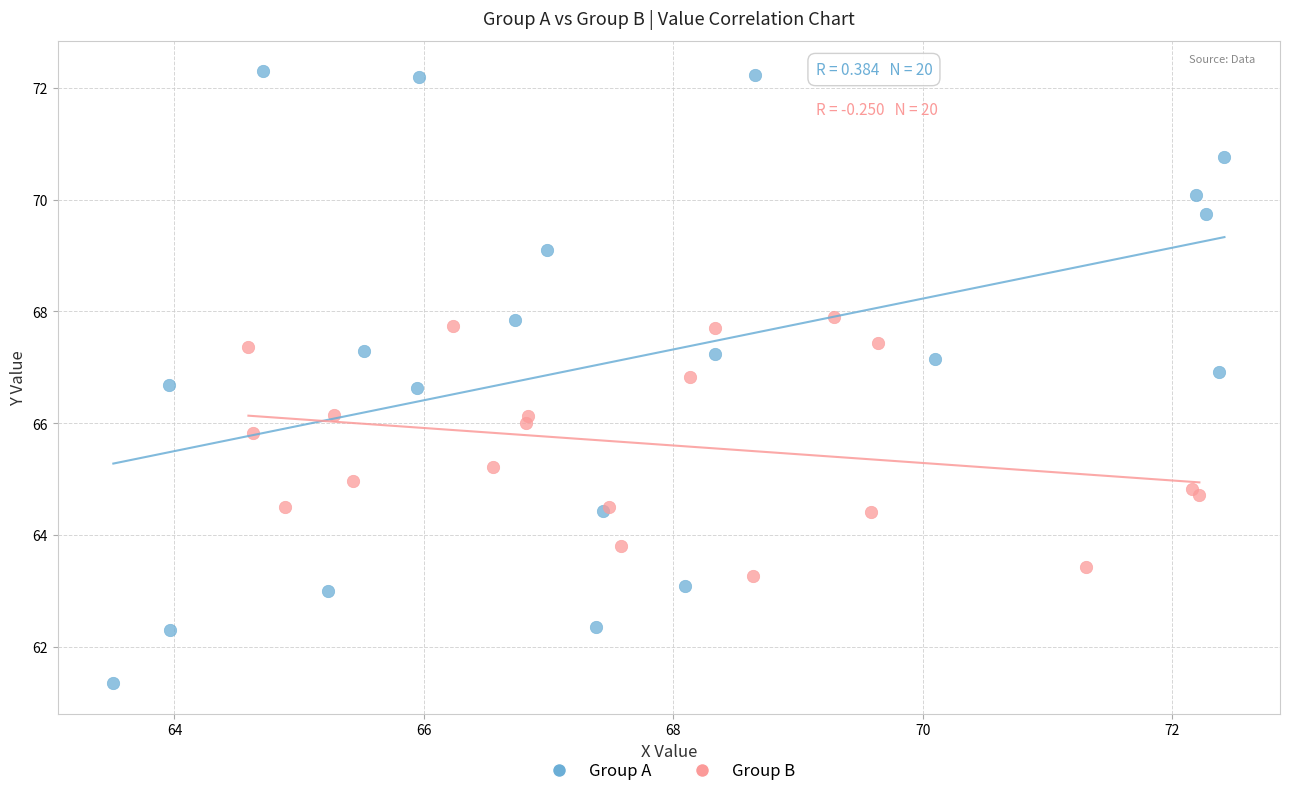

What are all the series names shown in the legend?

Group A, Group B